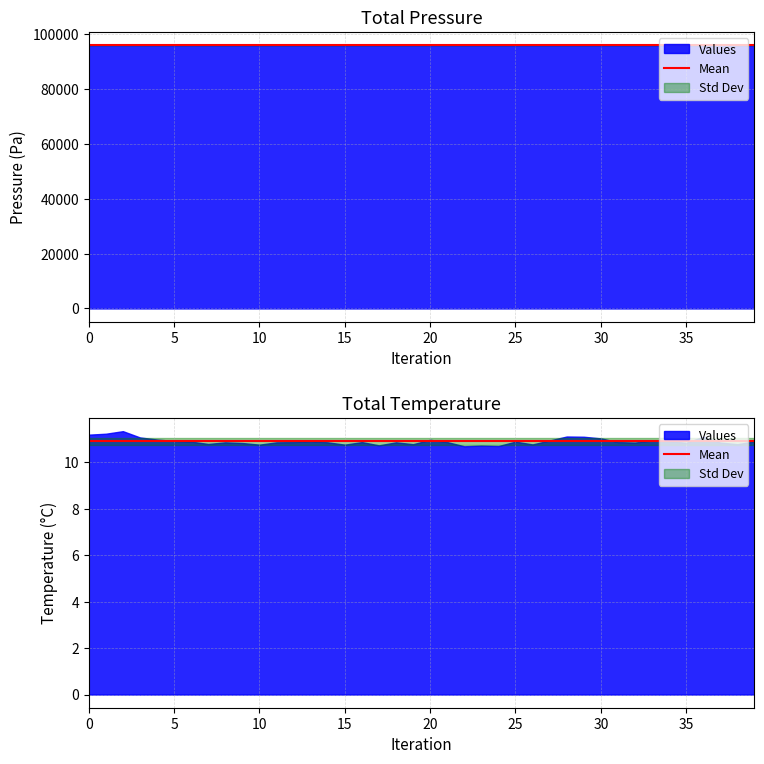

True or false: pressure and temperature cross at least once.

False